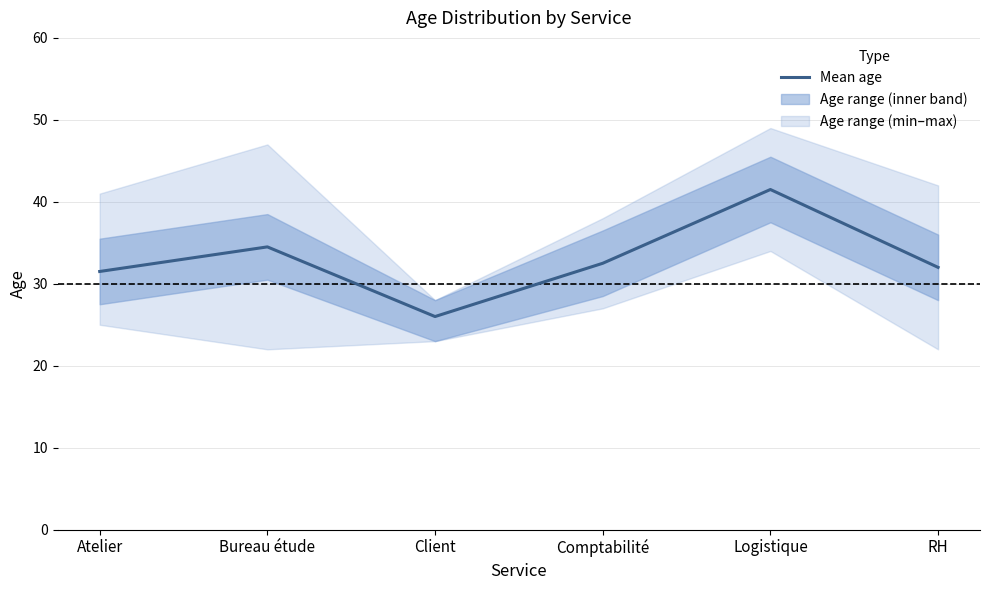

The value at RH is 32.0. True or false?

True